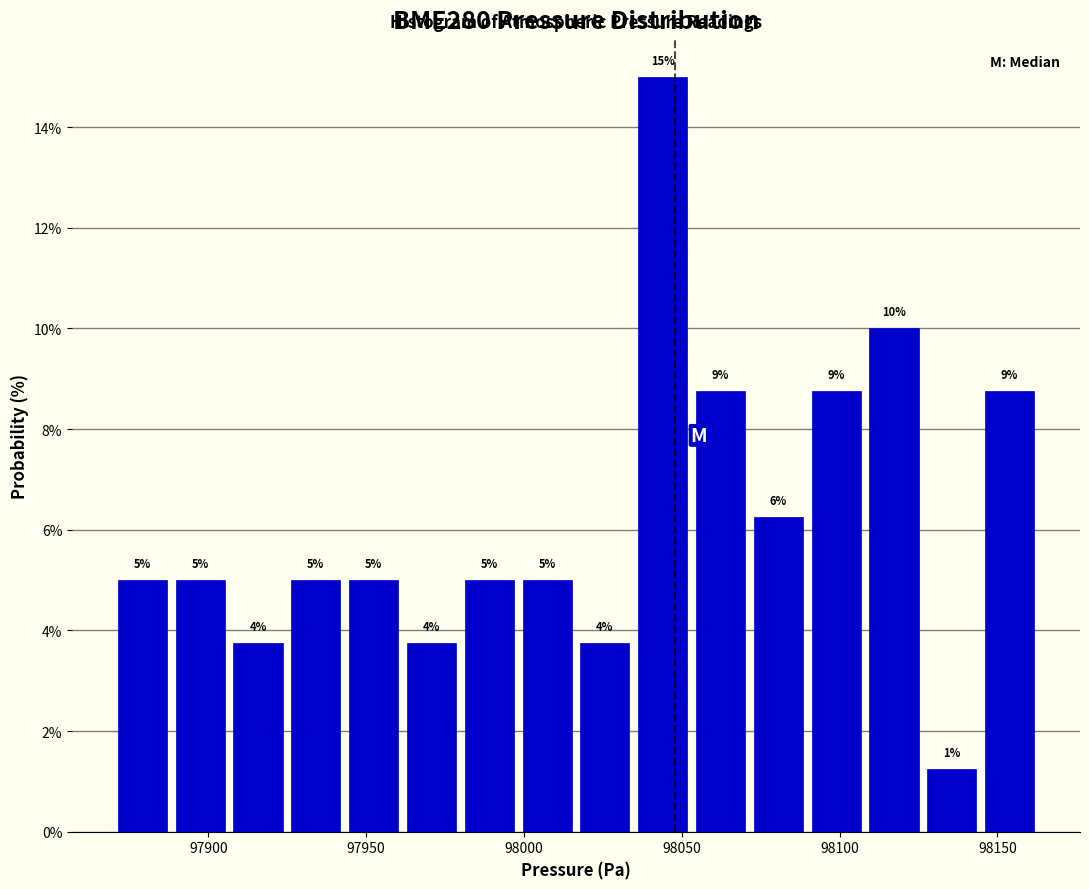

Read against the x-axis, roughly where is the centre of the tallest bar?

98045